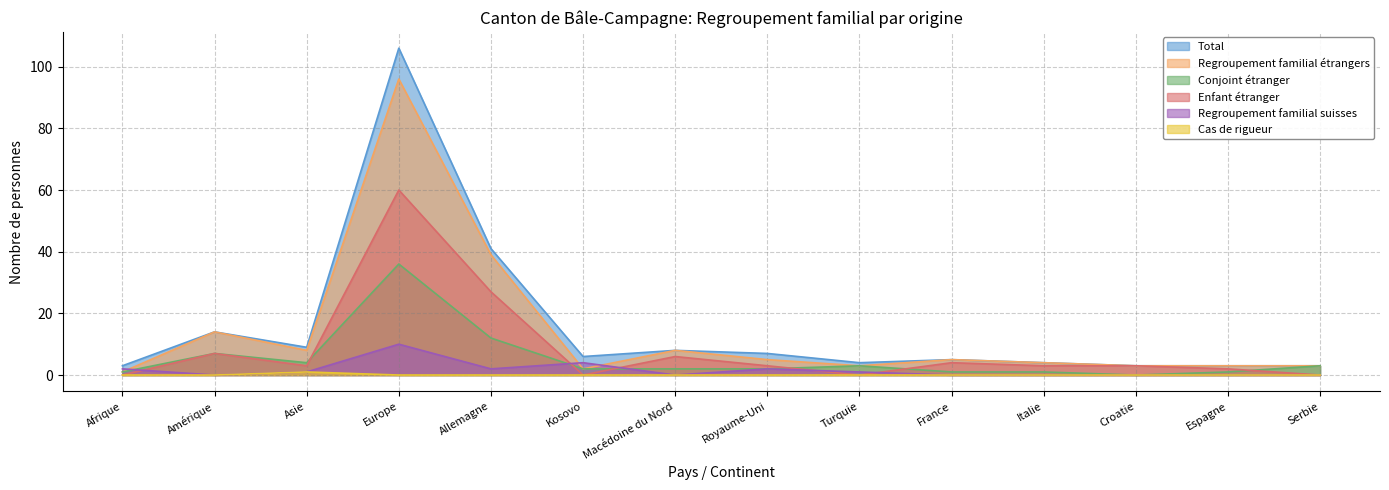

What is the label of the 10th point from the left?

France